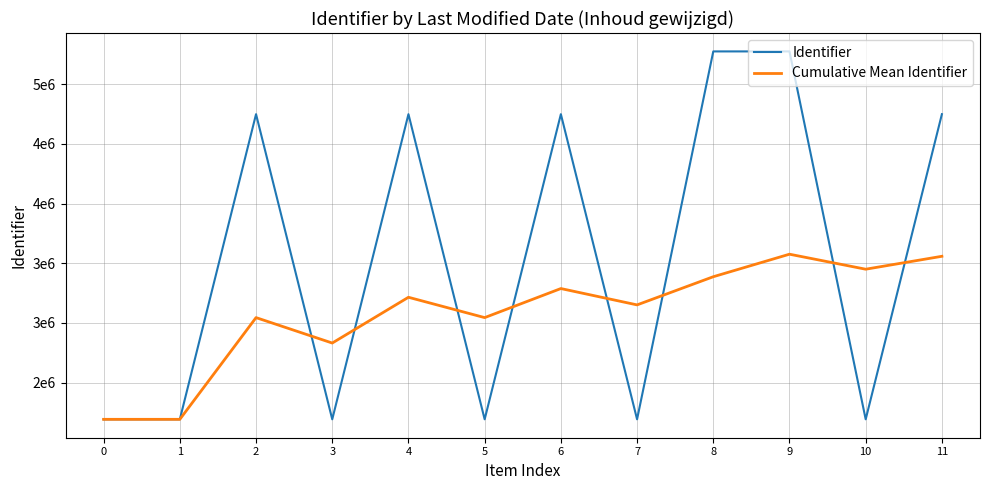

At which label does Cumulative Mean Identifier first exceed 3215057?

6